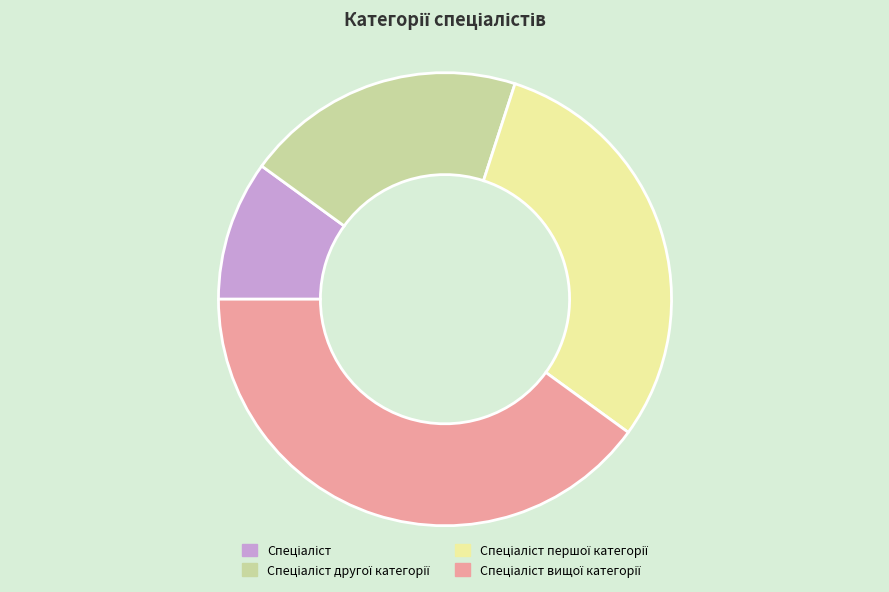

Is there any slice that represents more than half of the pie?

No